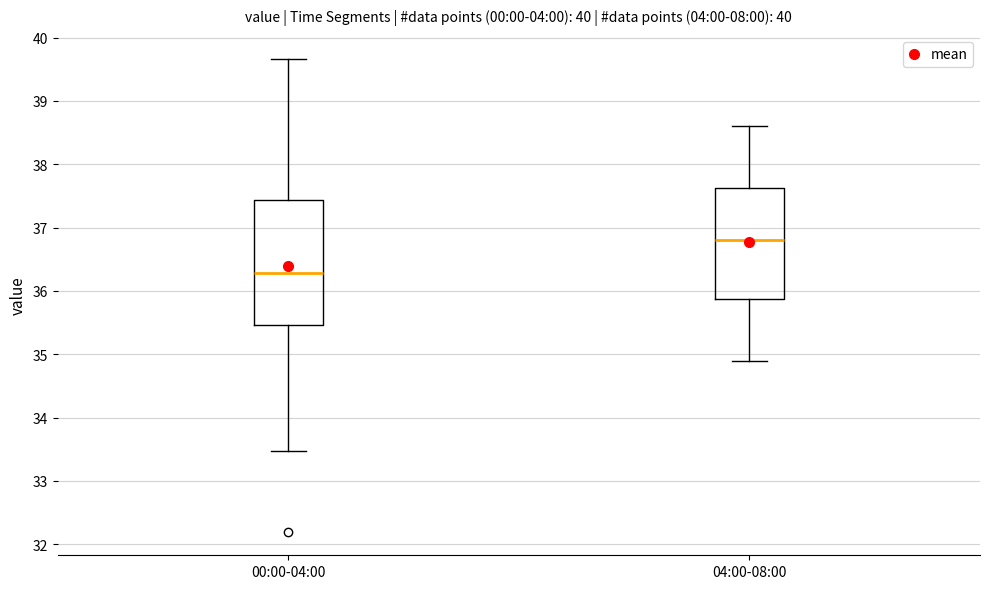

Reading left to right, transcribe this box plot: for each box, give where its median line is, the range the box spans, and where its two whiskers end, as read against the y-axis. The values are not printed on the chart, so give them approximately, as read against the axis.

00:00-04:00: median 36.3, box 35.5 to 37.4, whiskers 33.5 to 39.7
04:00-08:00: median 36.8, box 35.9 to 37.6, whiskers 34.9 to 38.6